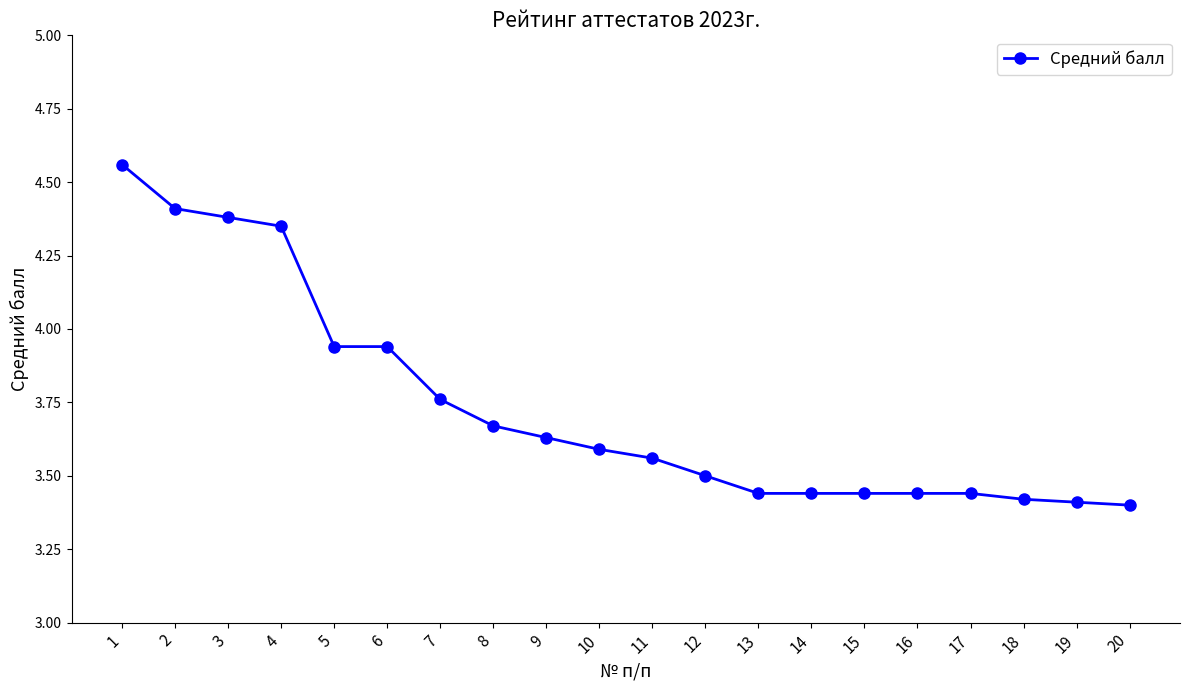

The chart shows a value of 4.7 at 10. True or false?

False